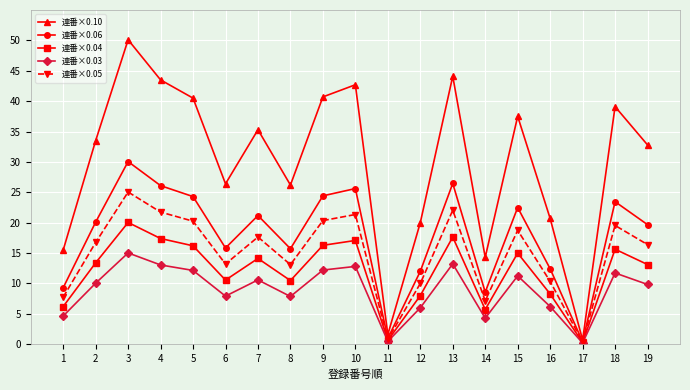

Does the chart display data point markers on the line(s)?

Yes